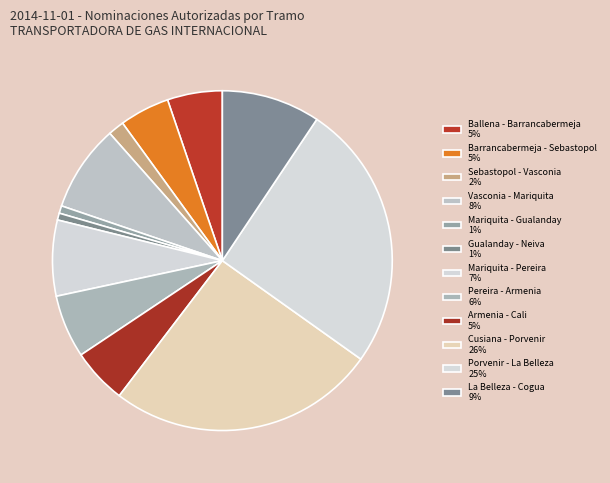

What percentage is NOT represented by Vasconia - Mariquita?

91.7%